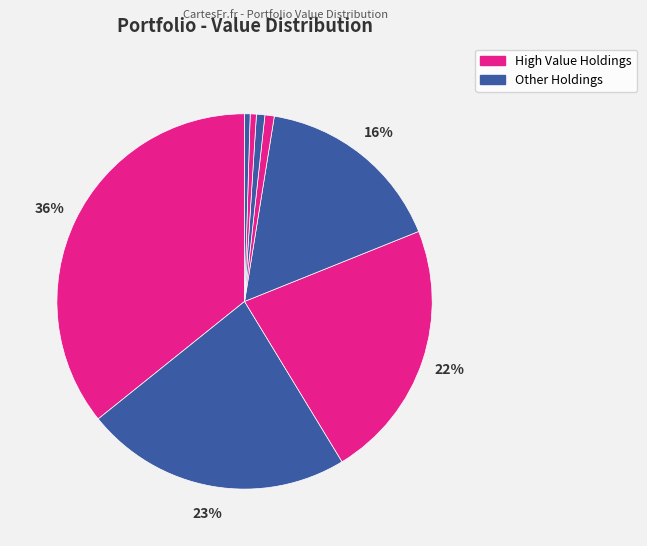

What is the smallest slice in the pie chart?

SILVER STD RES INC